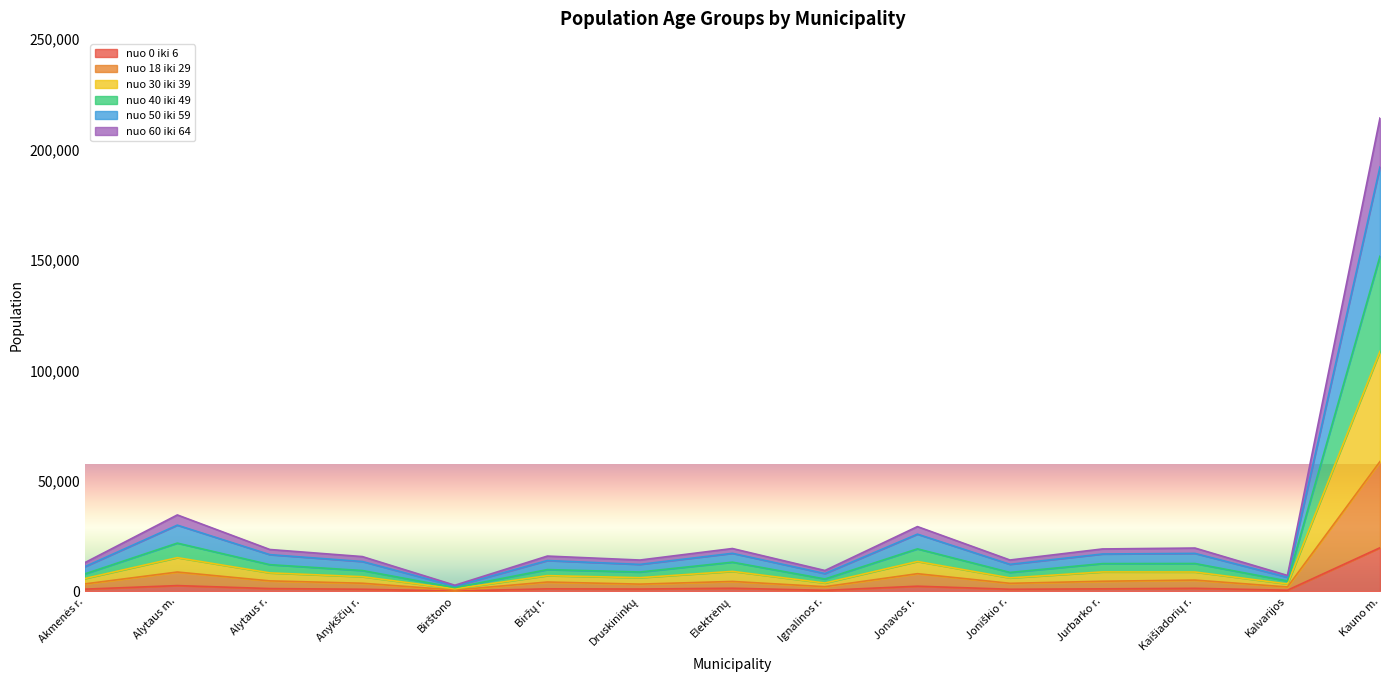

Which series changed the most between Jurbarko r. and Kaišiadorių r.?

nuo 18 iki 29